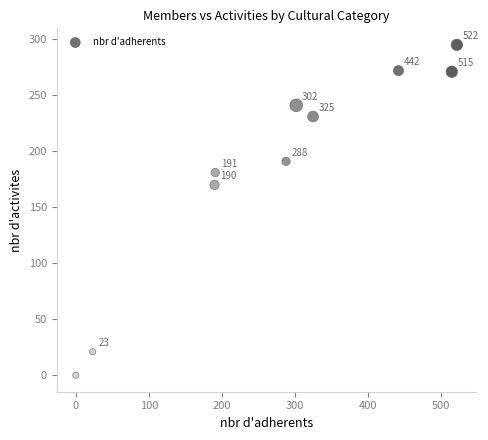

What Y value in the scatter plot is closest to 147?

170